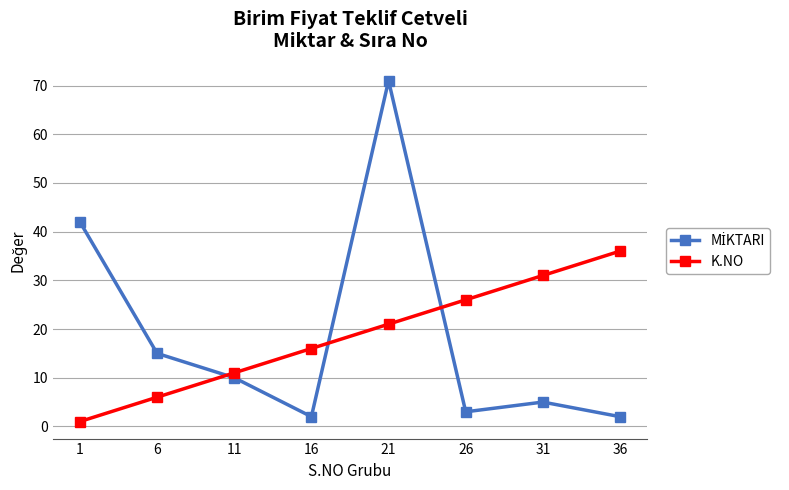

What is the greatest value displayed?

71